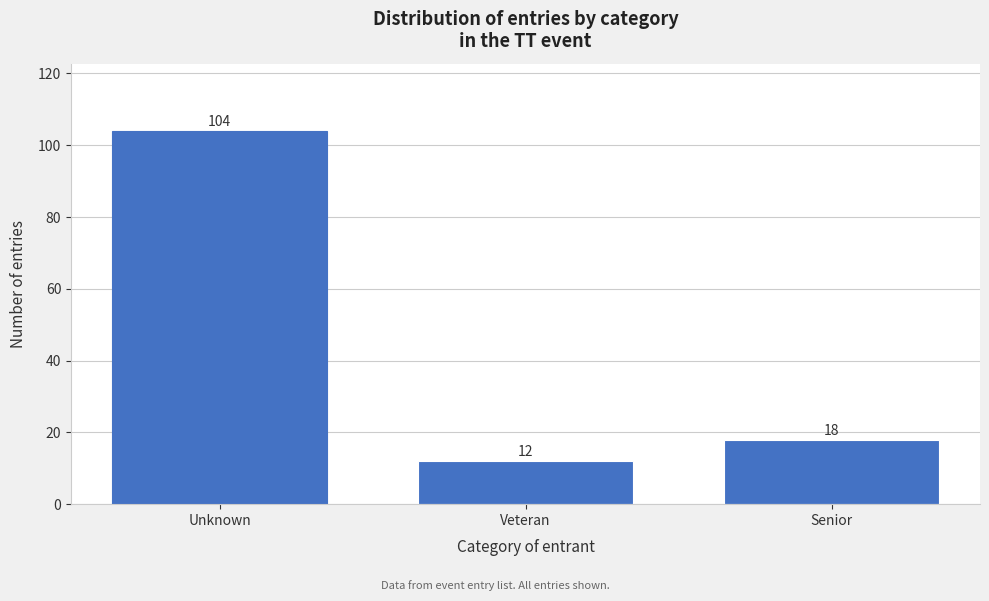

Reading left to right, transcribe all the data shown in this chart.

104	12	18